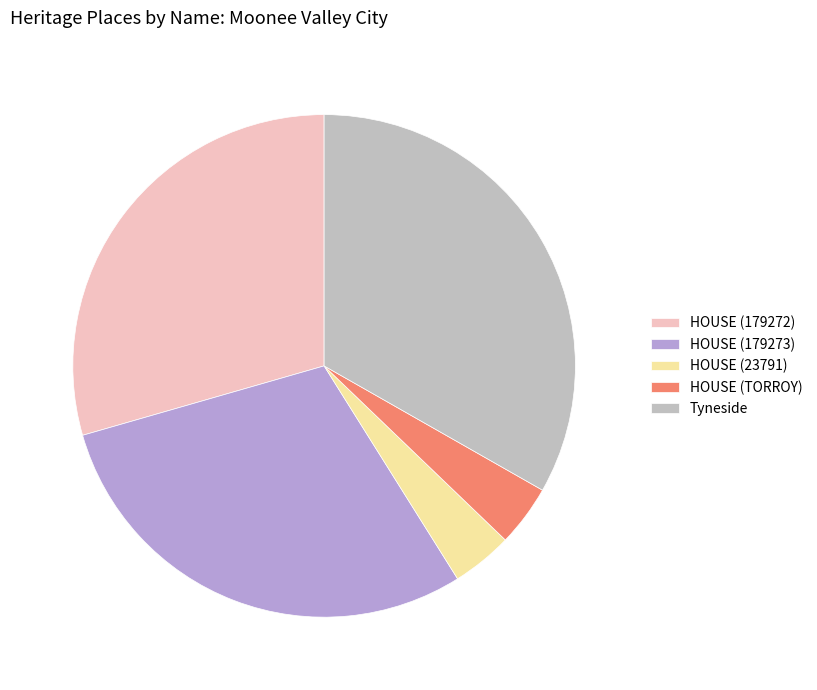

True or false: HOUSE (179273) accounts for 29% of the total.

True